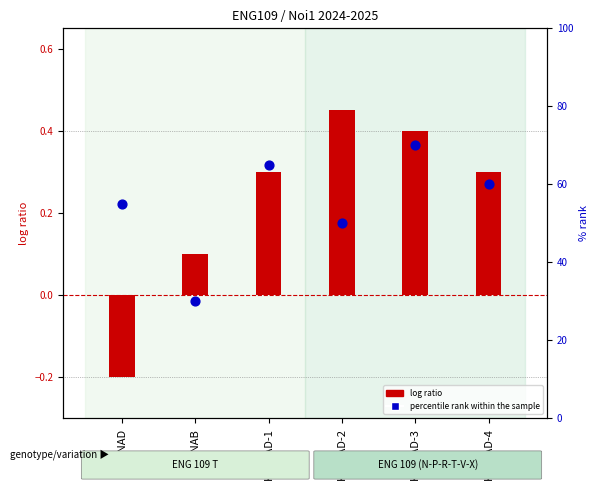

At how many categories does at least one series exceed 13?

6